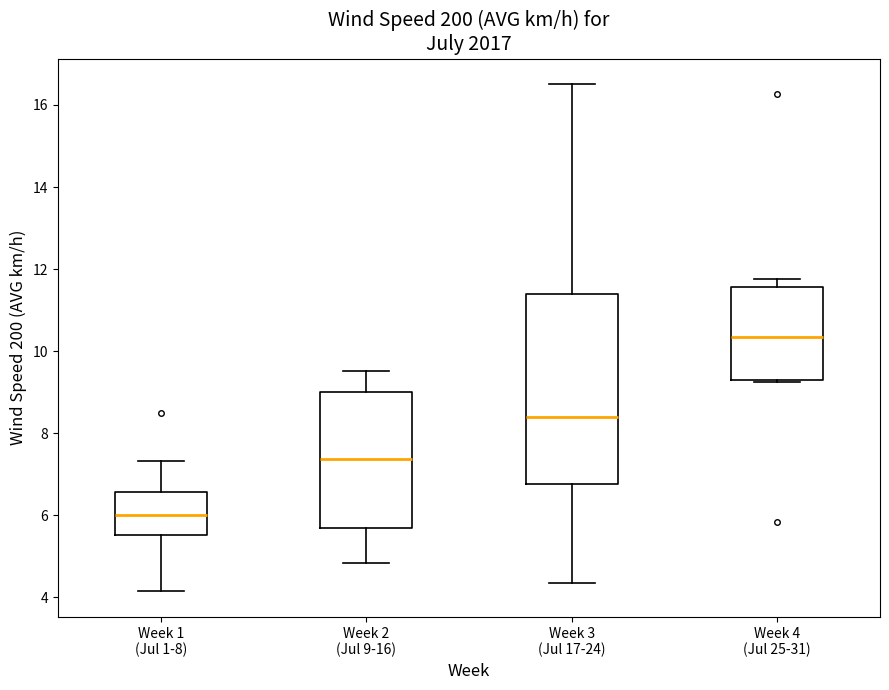

Where does the lower whisker of the box for Week 1 (Jul 1-8) end on the y-axis? The values are not printed on the chart, so give them approximately, as read against the axis.

4.2